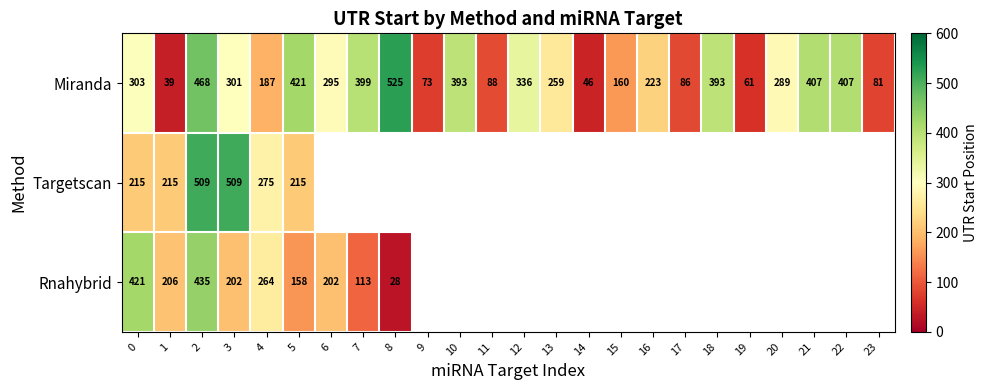

The value of Targetscan at 1 is 215. True or false?

True